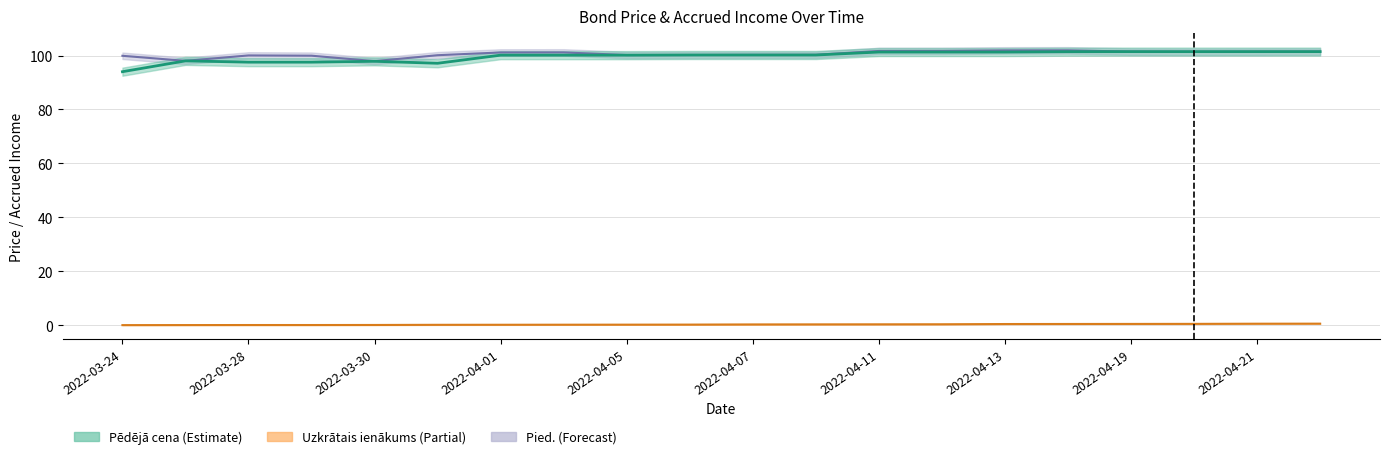

Rank the series at 2022-04-14 from highest to lowest value.

Pied., Pēdējā cena, Uzkrātais ienākums